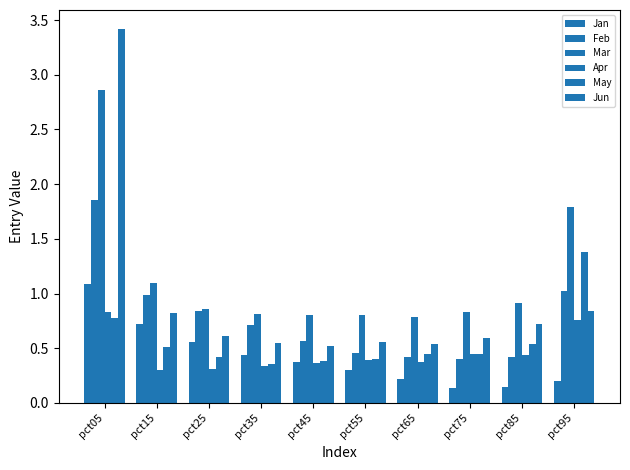

What is the approximate value of Apr at pct45?

0.4